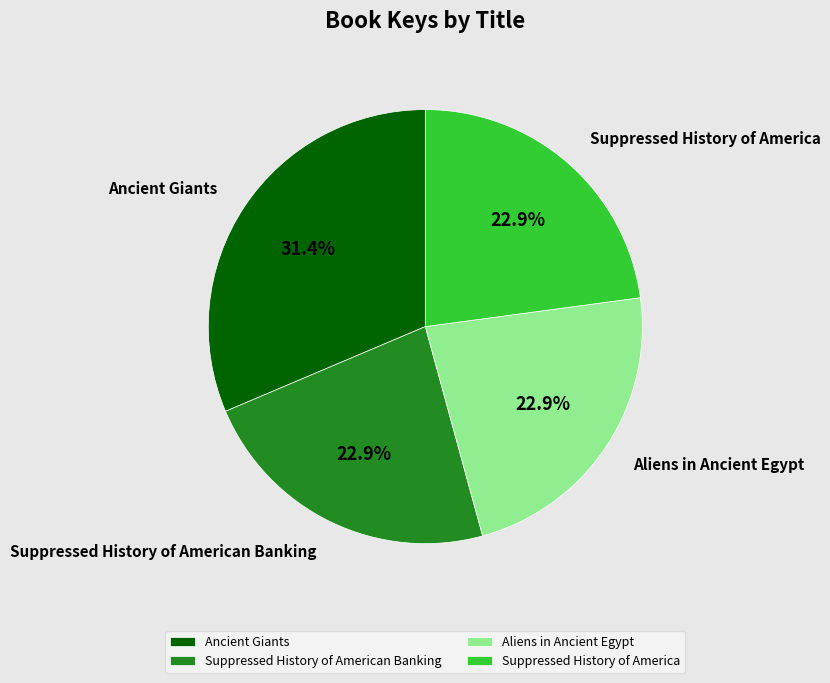

How many segments does this pie chart have?

4